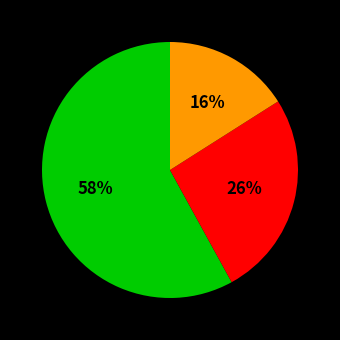

How many slices are in this pie chart?

3